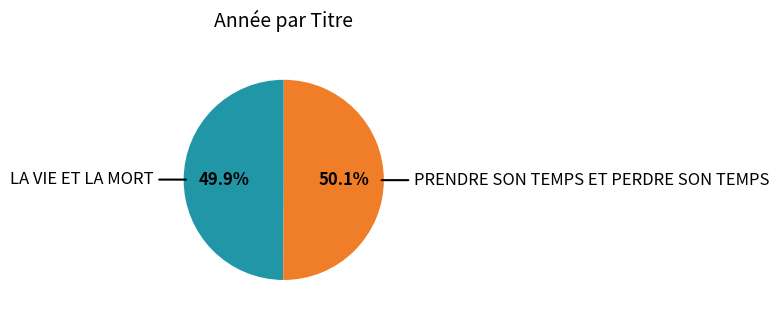

Approximately how many times larger is the value at LA VIE ET LA MORT compared to PRENDRE SON TEMPS ET PERDRE SON TEMPS?

1.0